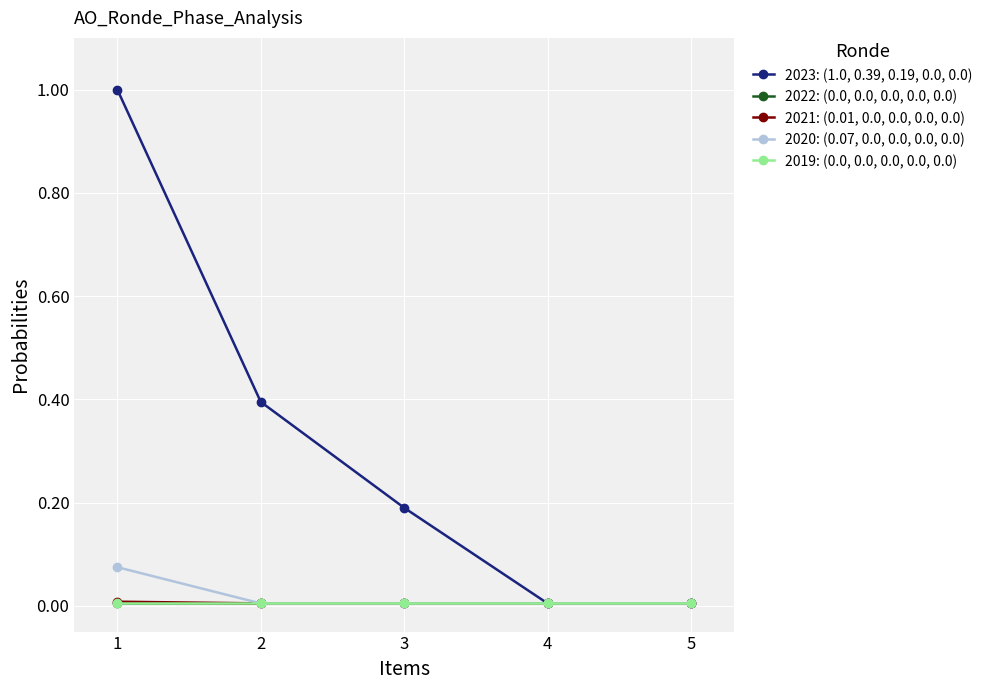

What is the total value across all series at 1?

1.1